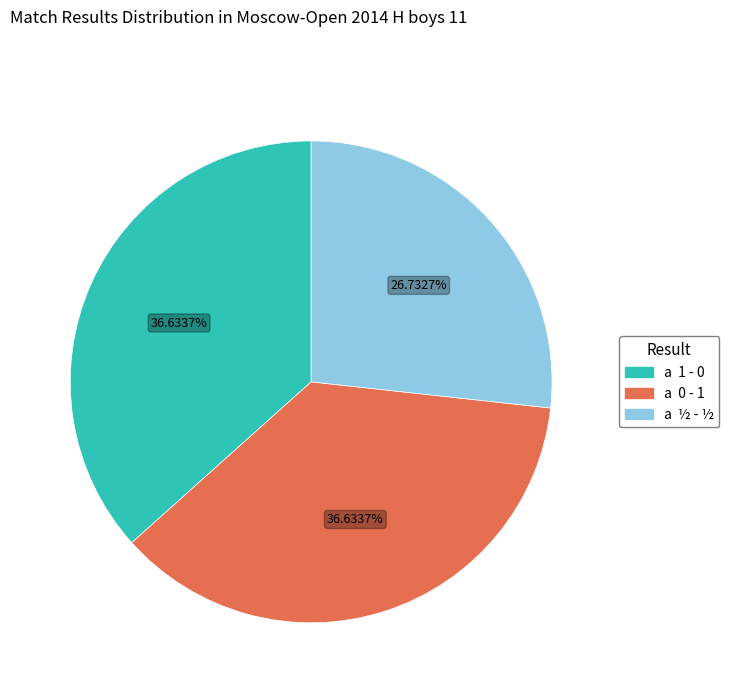

Count the number of slices in the pie.

3